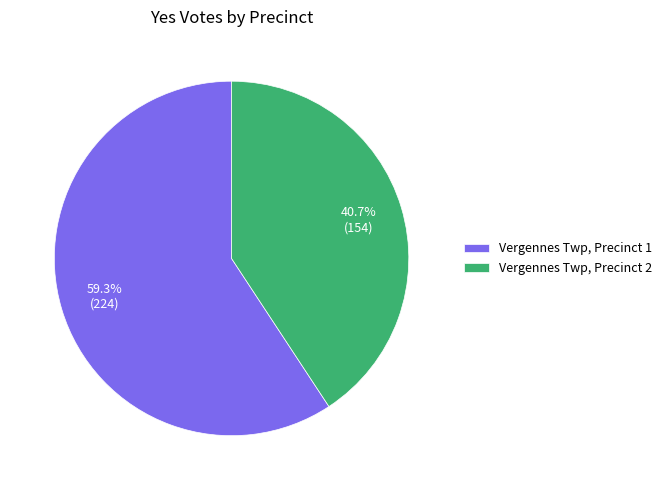

Which category has the biggest portion of the pie?

Vergennes Twp, Precinct 1